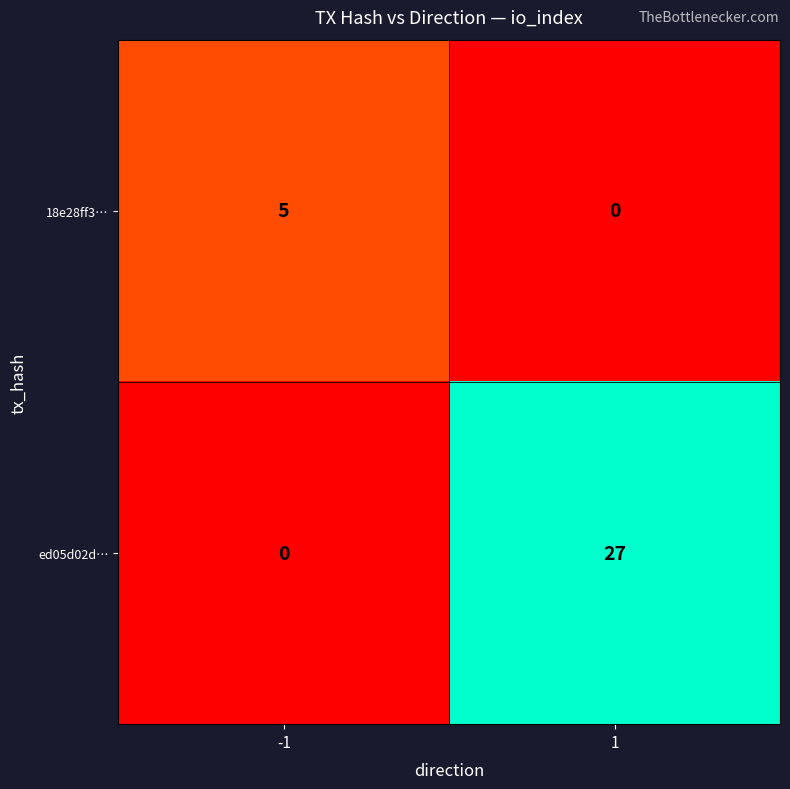

Reading left to right, transcribe all the data shown in this chart.

18e28ff3…: 5	0
ed05d02d…: 0	27